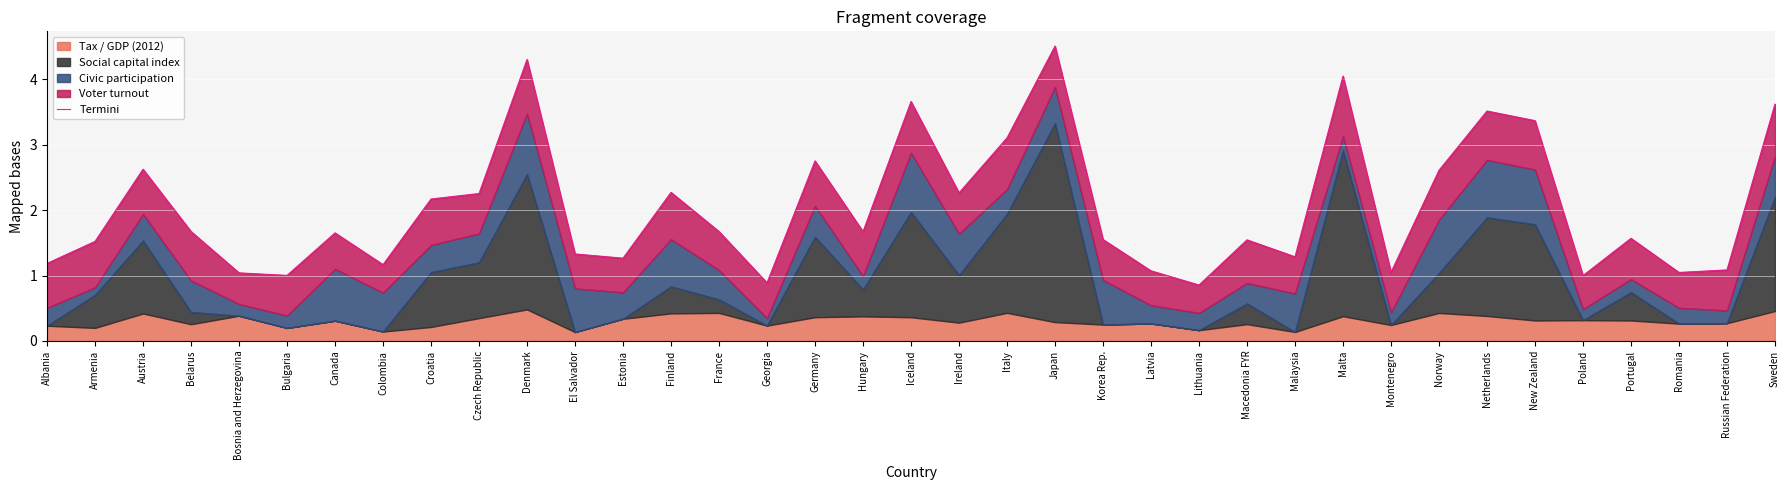

True or false: the data shows 2.6 at Austria.

True